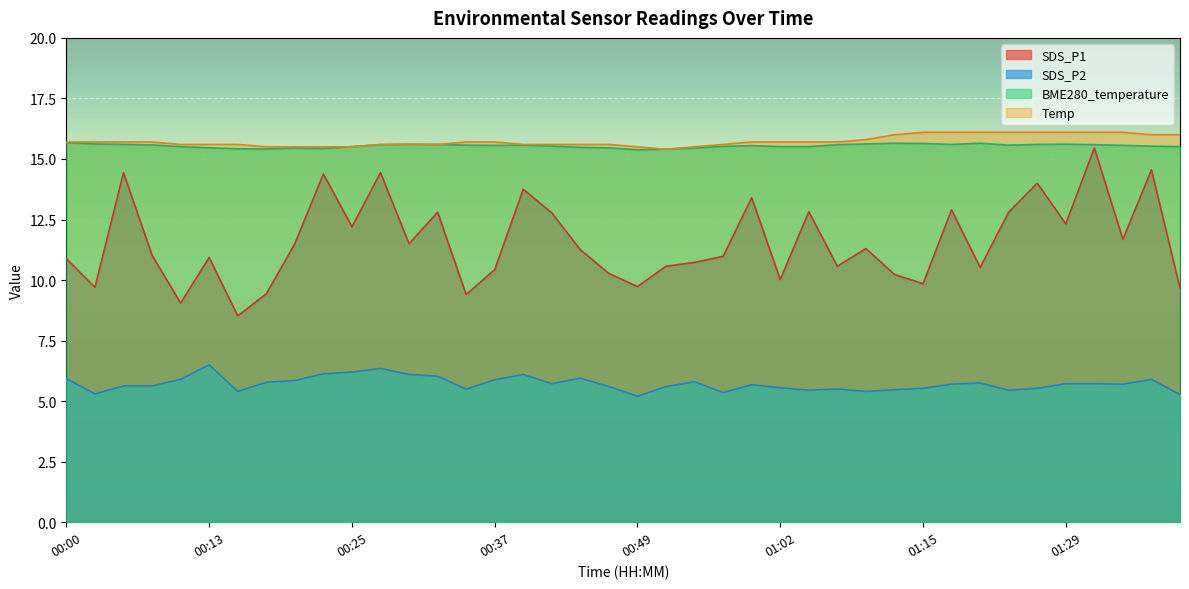

How many intersections are there between BME280_temperature and Temp?

5